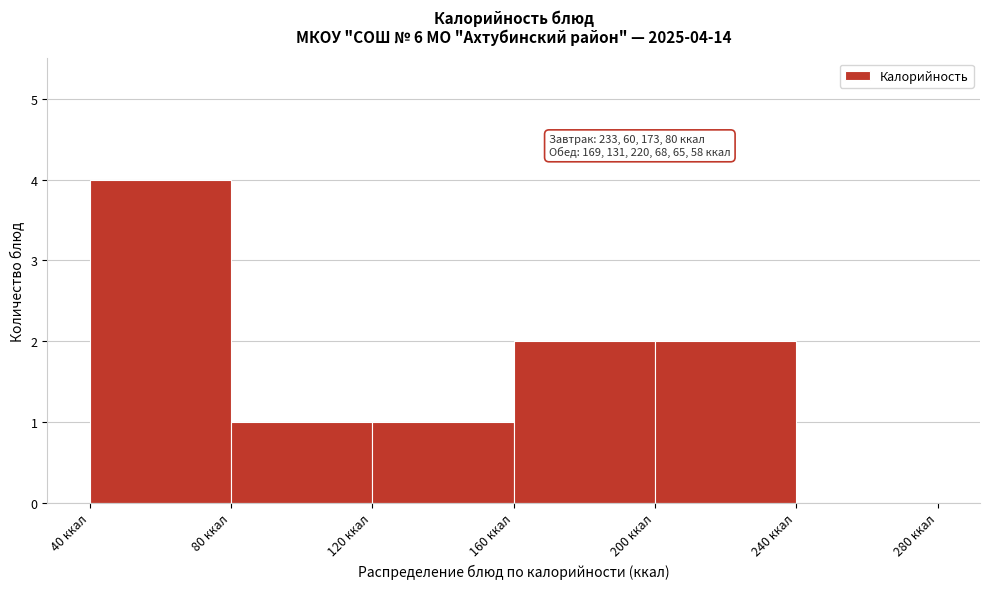

Over which range of the x-axis is the bar tallest?

40 to 80